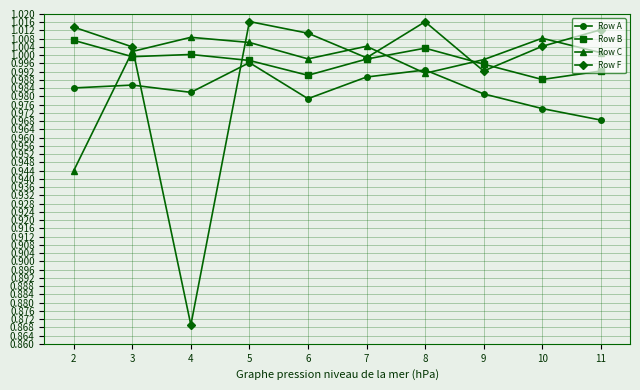

At which label is Row A closest to 0?

11